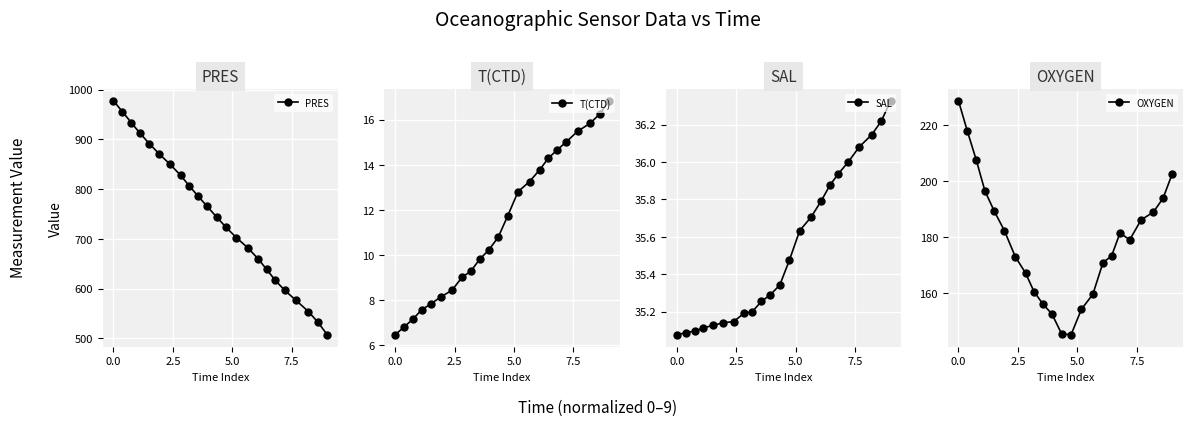

True or false: SAL has more than 0 points higher than both neighbors.

False